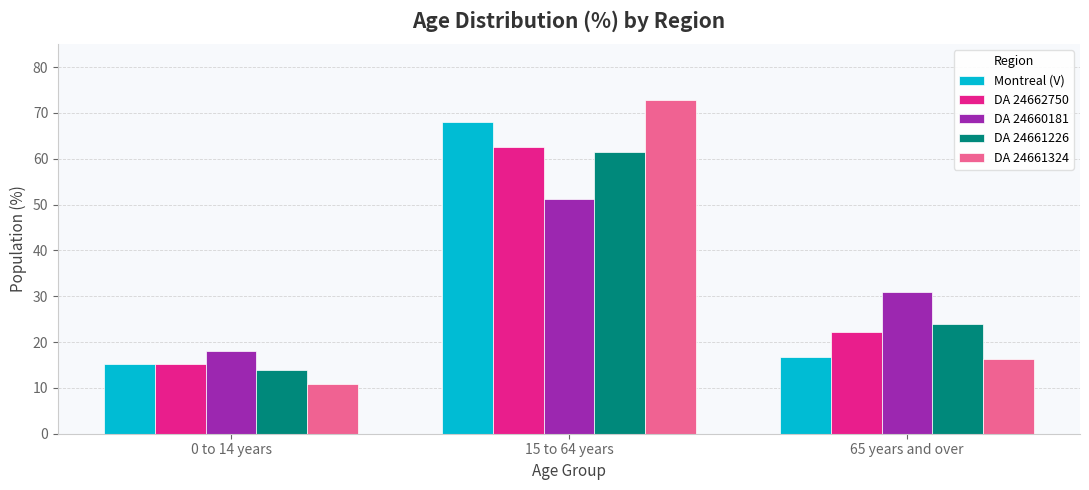

What is the total value across all series at 0 to 14 years?

73.5